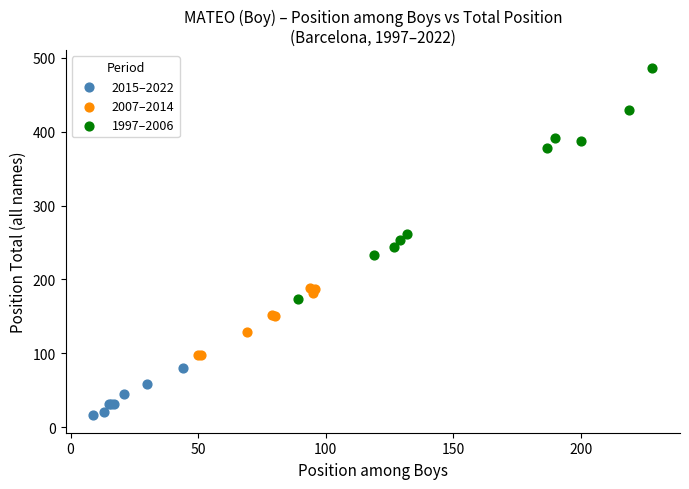

Which series contains the highest Y value?

1997–2006